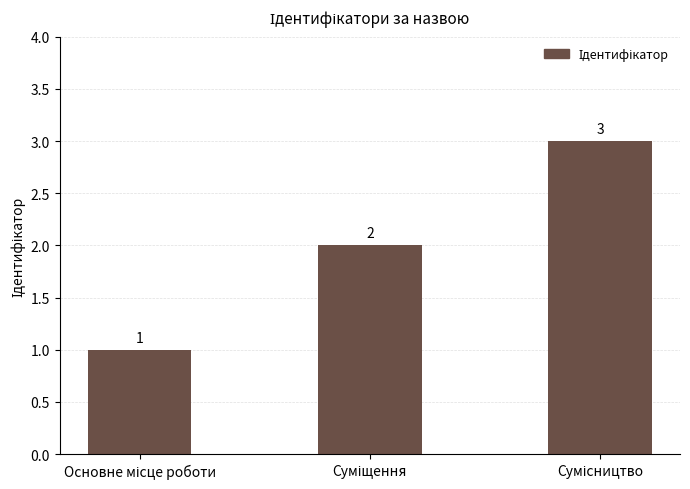

What is the value of the 1st bar from the left?

1